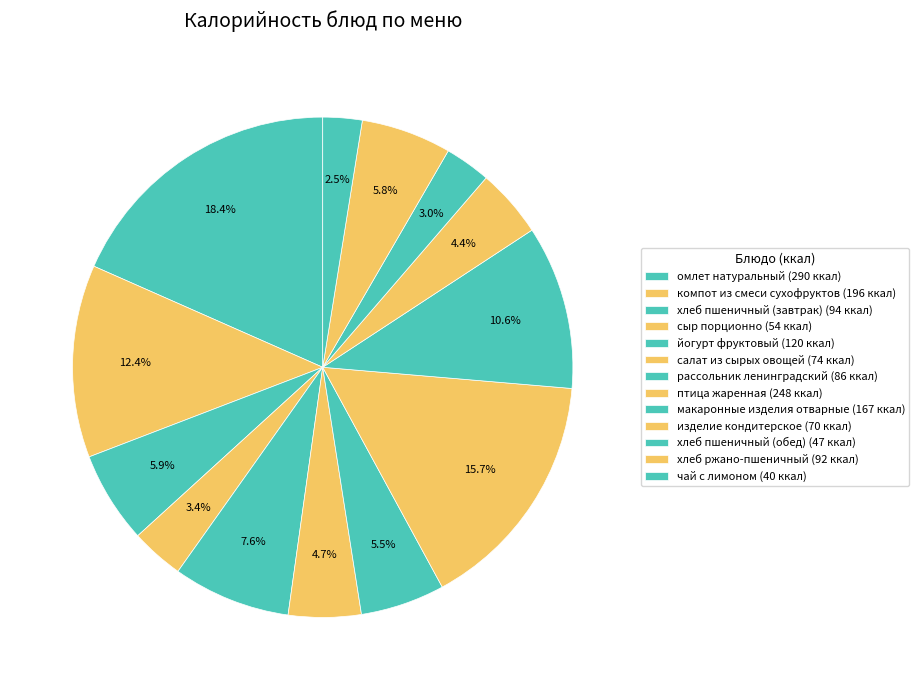

To the nearest percent, what is the combined percentage of хлеб пшеничный (обед) and хлеб пшеничный (завтрак)?

9%